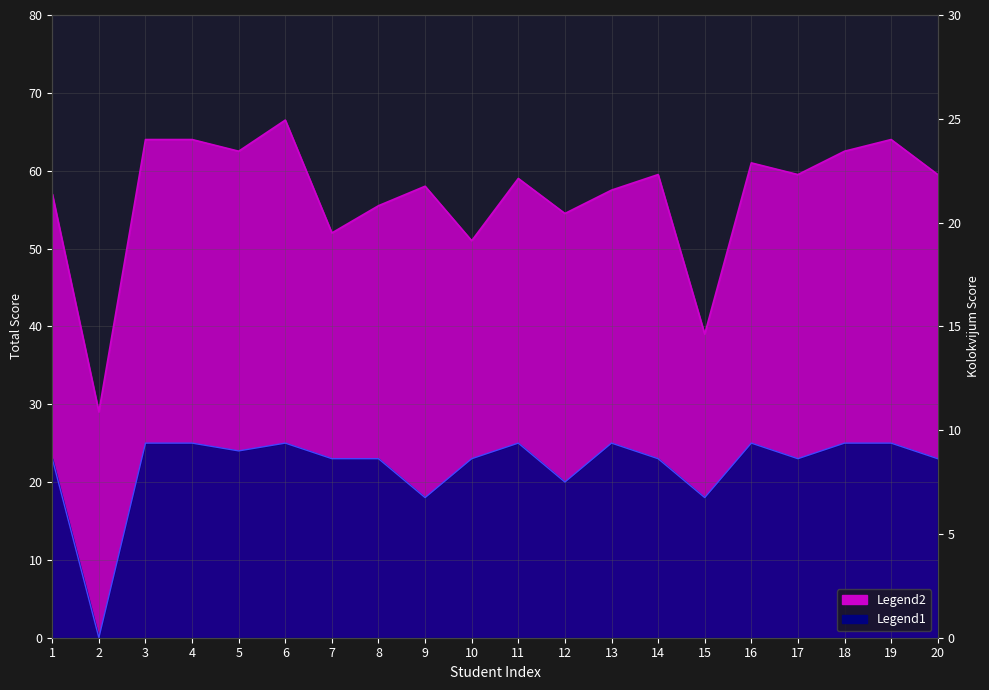

True or false: Legend2 and Legend1 intersect in this chart.

False